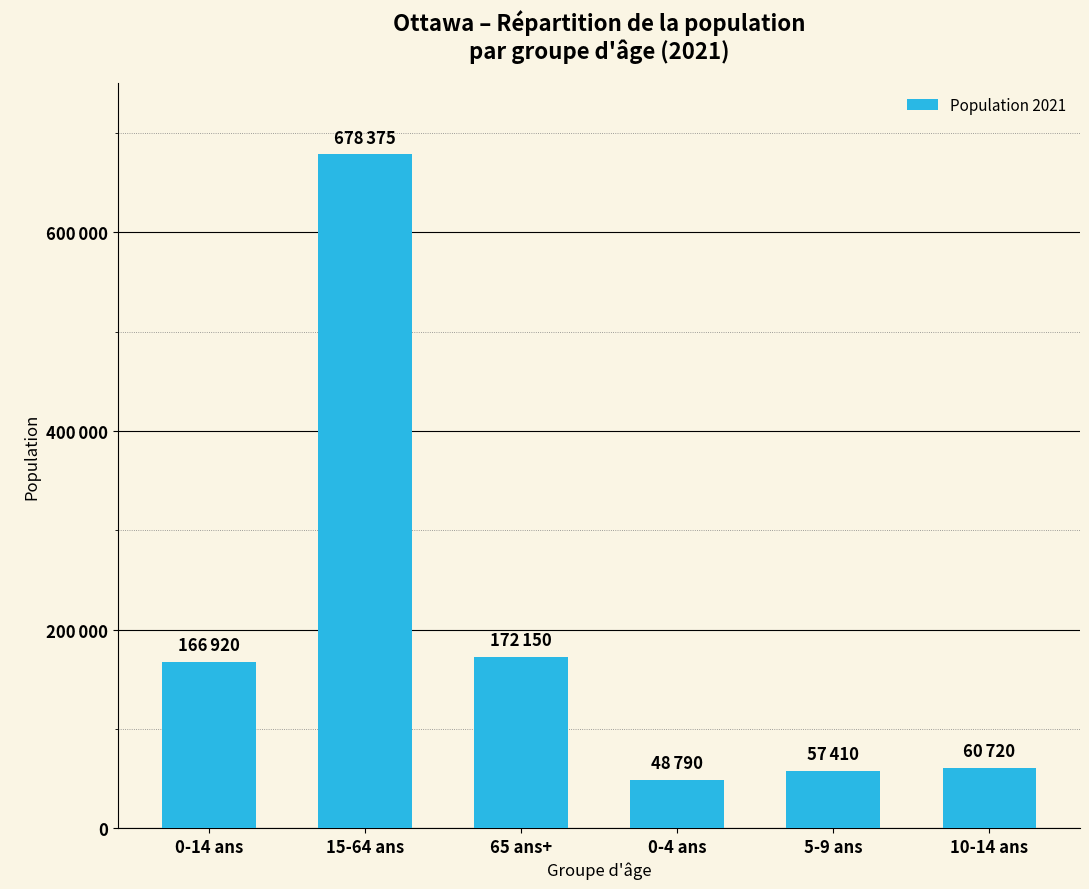

Does the chart contain any negative values?

No